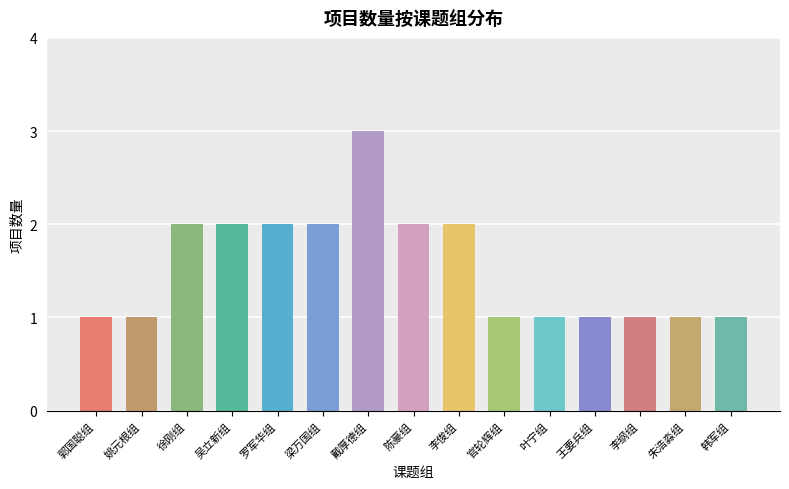

Does the chart contain any negative values?

No